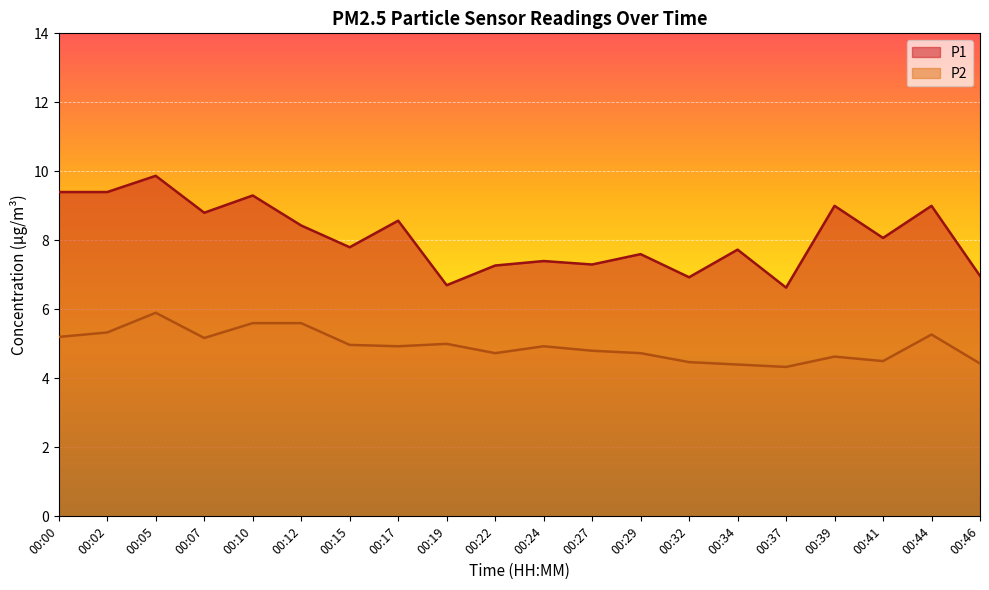

At which label does P2 reach its minimum?

00:37